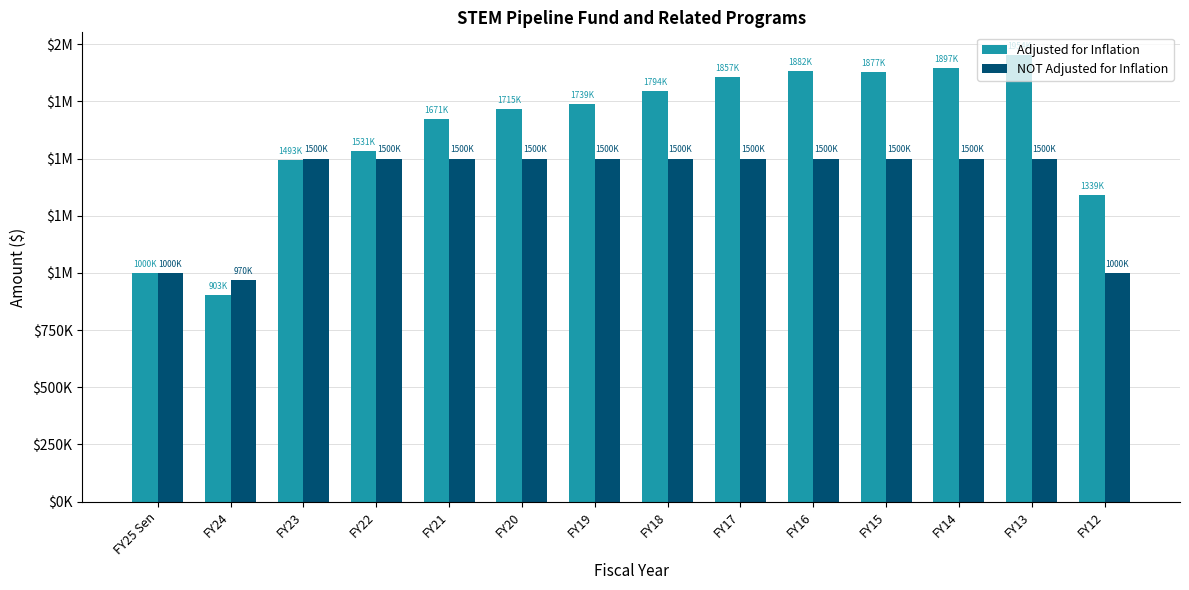

List the series in order of their overall mean, highest first.

Adjusted for Inflation, NOT Adjusted for Inflation